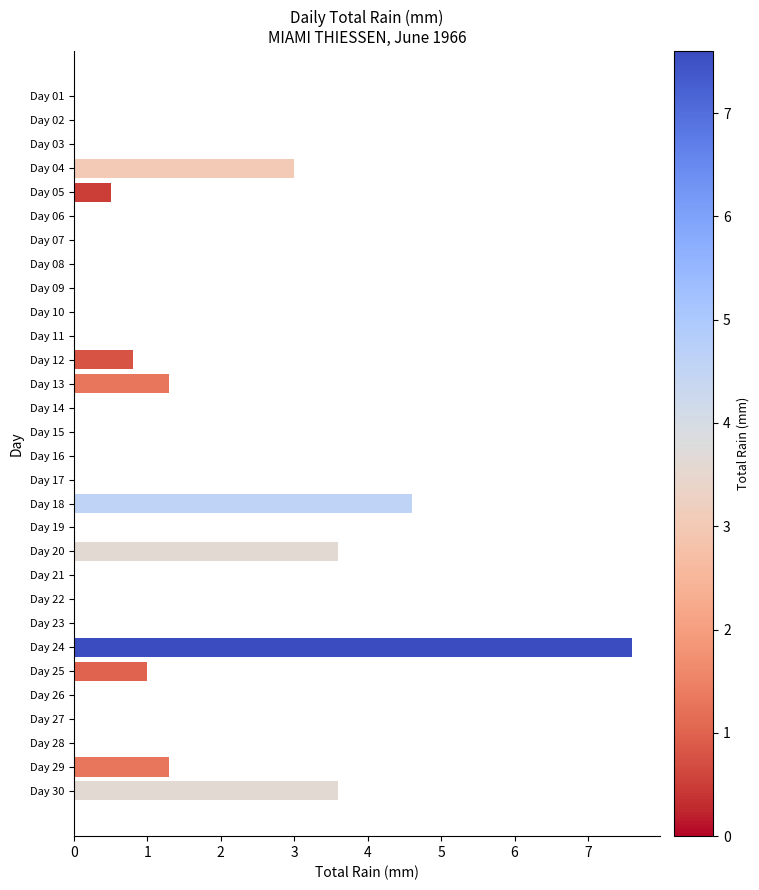

Reading bottom to top, transcribe all the data shown in this chart.

Day 30=3.6	Day 29=1.3	Day 28=0.0	Day 27=0.0	Day 26=0.0	Day 25=1.0	Day 24=7.6	Day 23=0.0	Day 22=0.0	Day 21=0.0	Day 20=3.6	Day 19=0.0	Day 18=4.6	Day 17=0.0	Day 16=0.0	Day 15=0.0	Day 14=0.0	Day 13=1.3	Day 12=0.8	Day 11=0.0	Day 10=0.0	Day 09=0.0	Day 08=0.0	Day 07=0.0	Day 06=0.0	Day 05=0.5	Day 04=3.0	Day 03=0.0	Day 02=0.0	Day 01=0.0